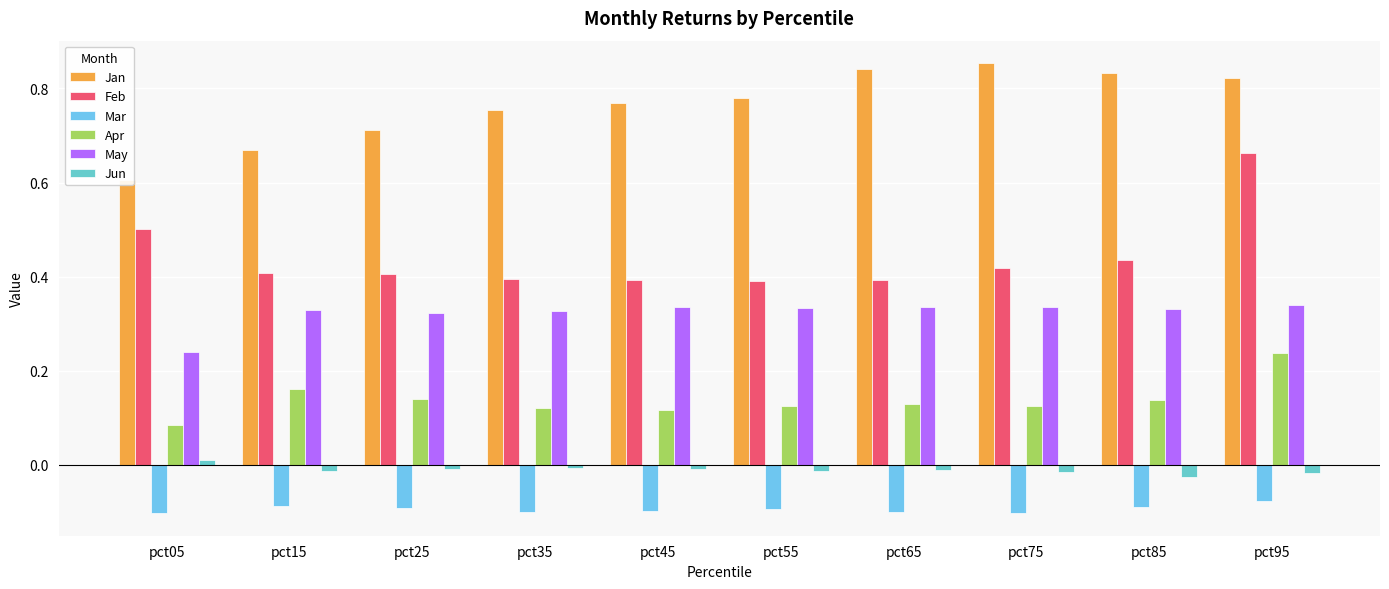

How many series are shown in this chart?

6